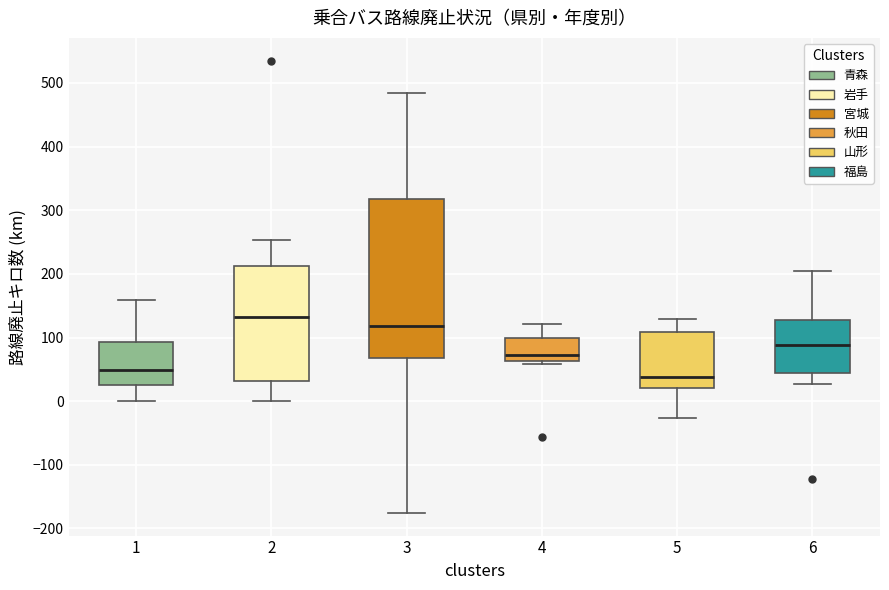

Reading left to right, read every box against the y-axis: the position of its median line, the range the box covers, and the ends of its whiskers. The values are not printed on the chart, so give them approximately, as read against the axis.

1: median 50, box 20 to 90, whiskers 0 to 160
2: median 130, box 30 to 210, whiskers 0 to 250
3: median 120, box 70 to 320, whiskers -180 to 480
4: median 70, box 60 to 100, whiskers 60 (just below the box's lower edge) to 120
5: median 40, box 20 to 110, whiskers -30 to 130
6: median 90, box 40 to 130, whiskers 30 to 200